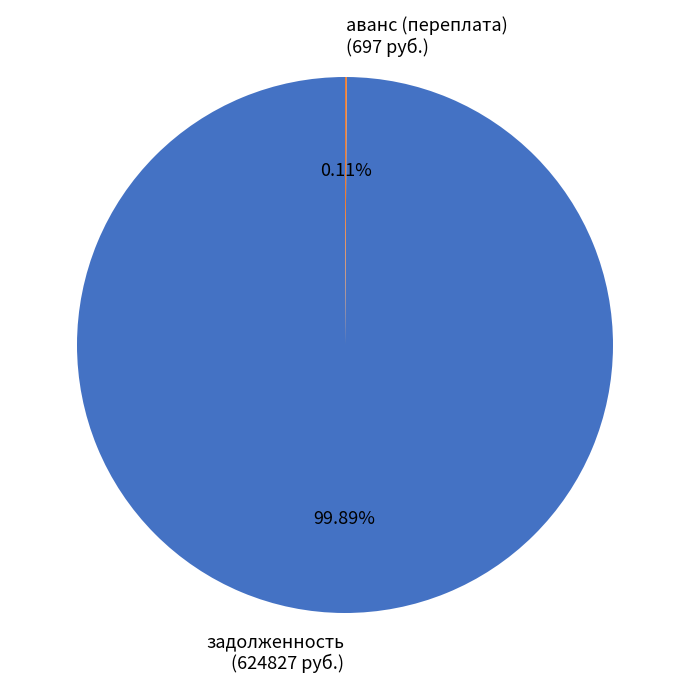

To the nearest percent, what is the difference between the largest and smallest slice percentages?

100%